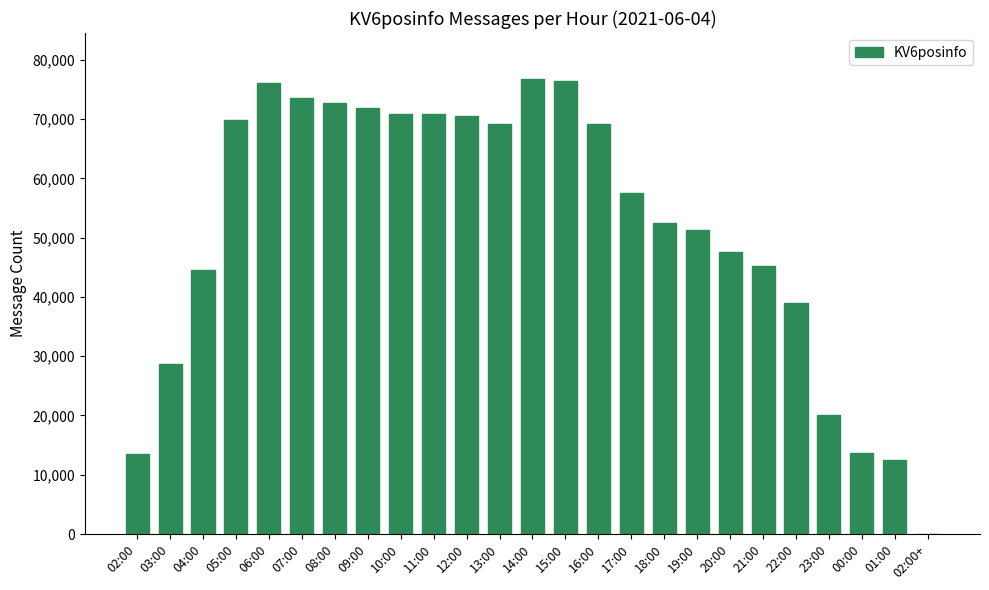

How many distinct data groups are displayed?

1